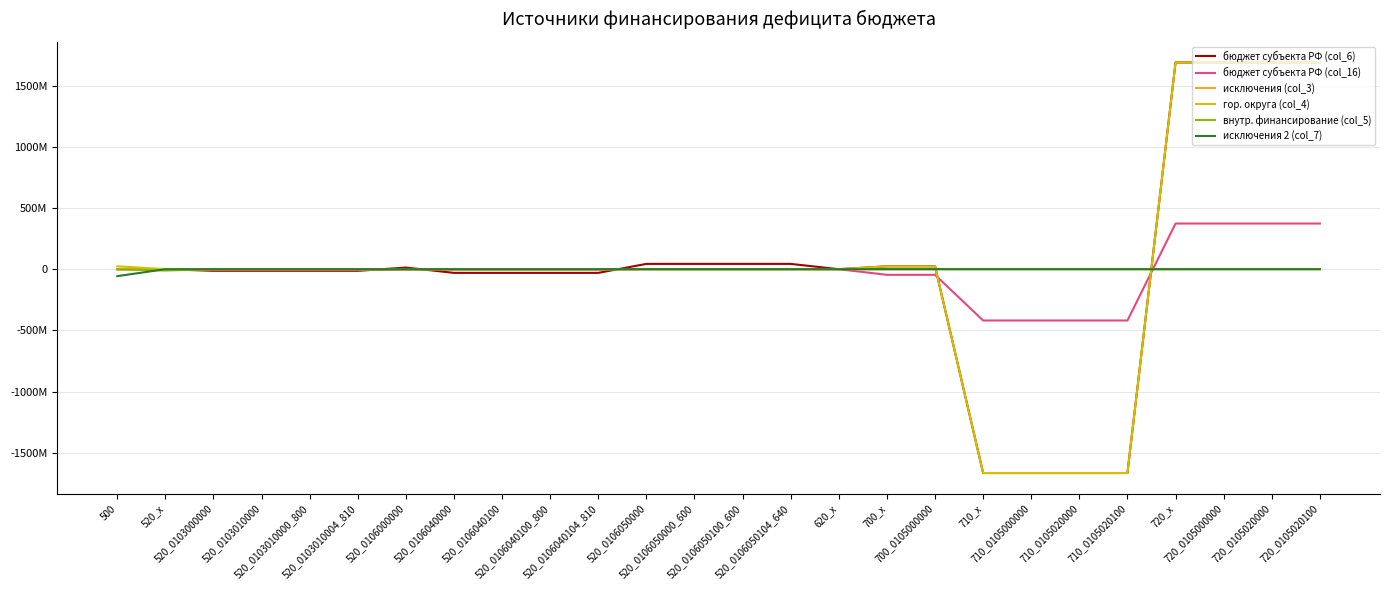

What are all the series names shown in the legend?

бюджет субъекта РФ (col_6), бюджет субъекта РФ (col_16), исключения (col_3), гор. округа (col_4), внутр. финансирование (col_5), исключения 2 (col_7)